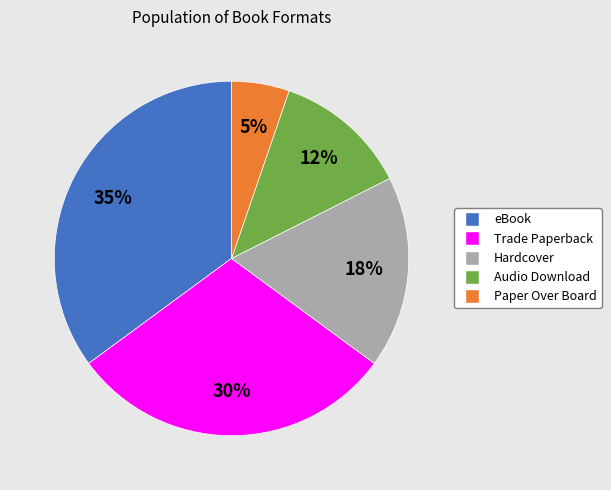

How many slices are in this pie chart?

5